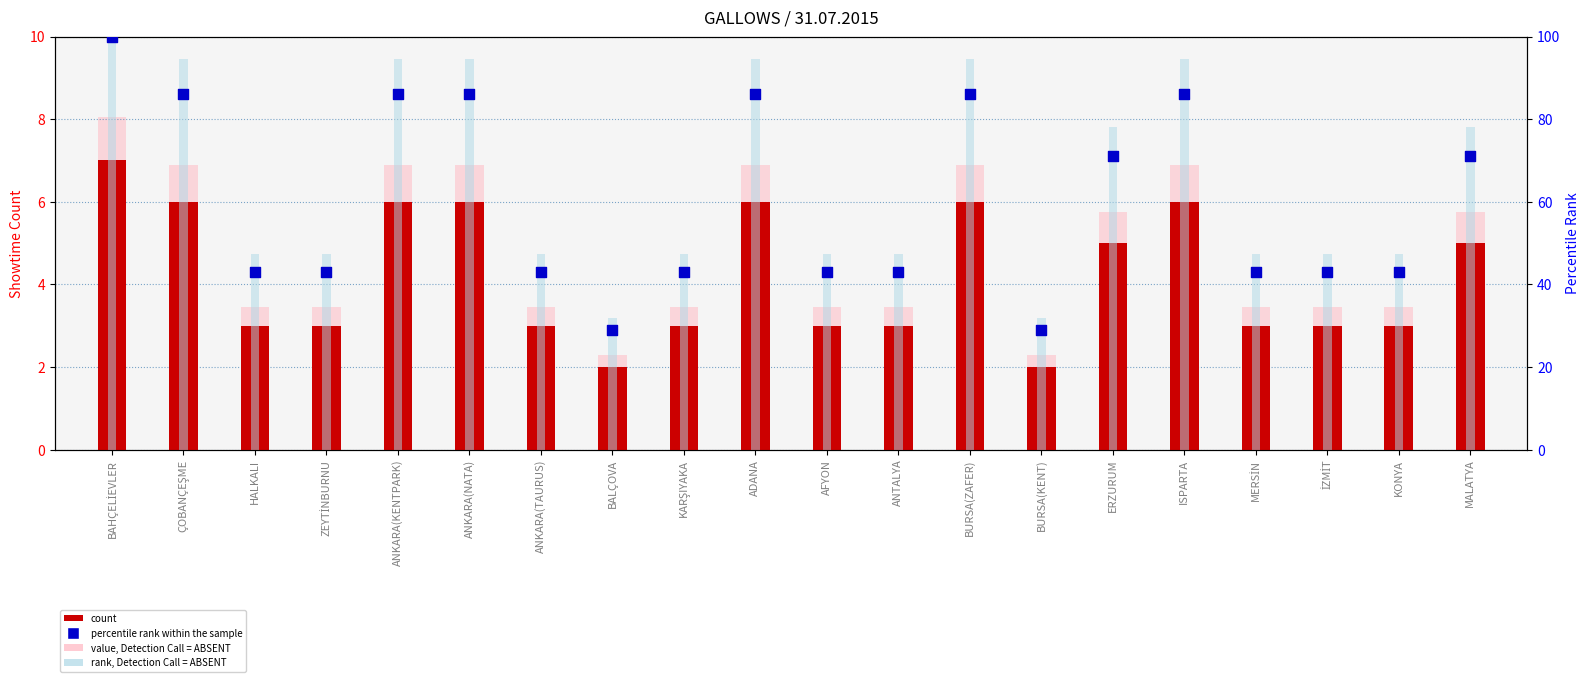

At how many categories does at least one series exceed 98?

1